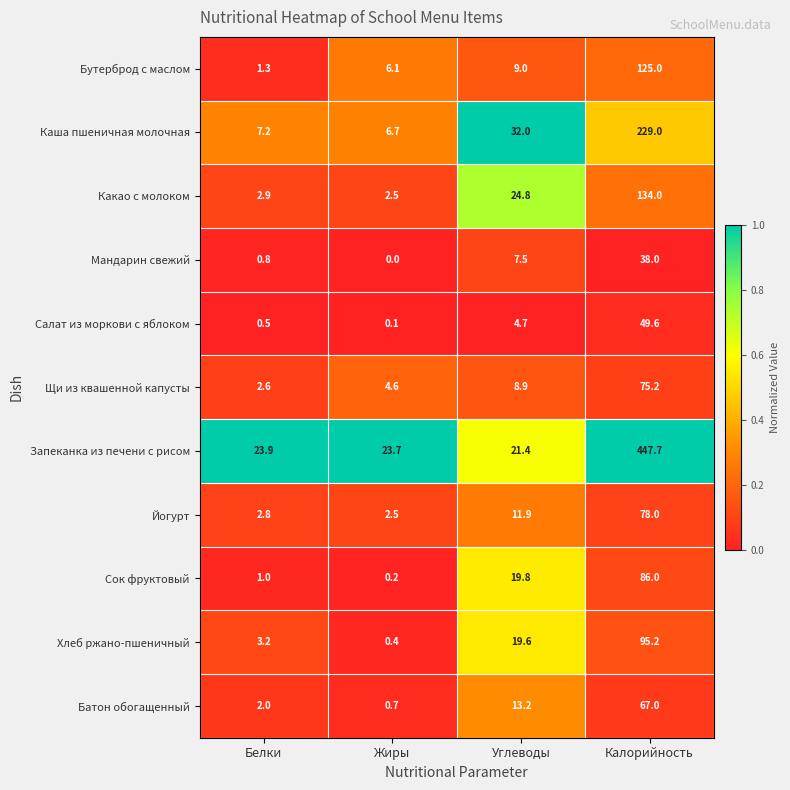

Which series has the widest spread of values?

Запеканка из печени с рисом